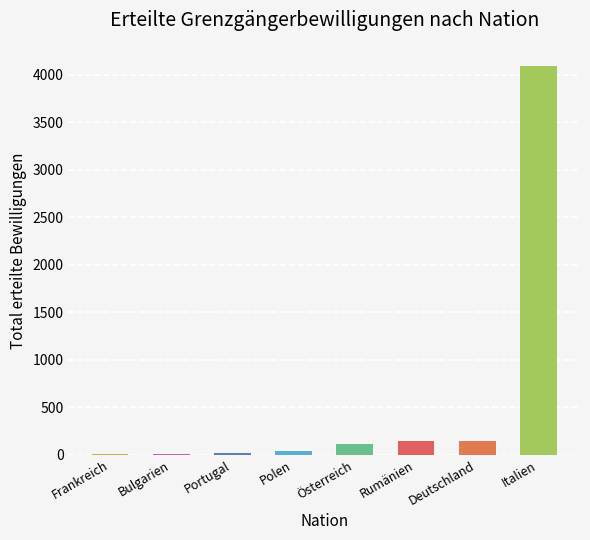

Rank the categories by value from highest to lowest.

Italien, Deutschland, Rumänien, Österreich, Polen, Portugal, Bulgarien, Frankreich